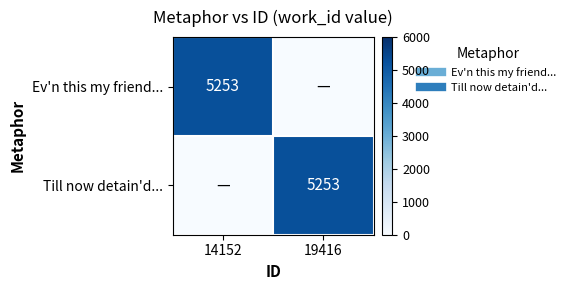

How many data points in Till now detain'd... are less than 5253?

1